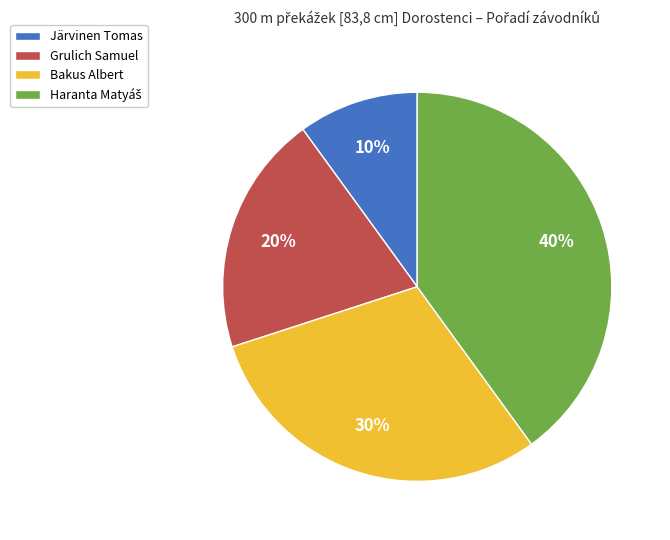

To the nearest percent, what percentage of the pie is Järvinen Tomas?

10%